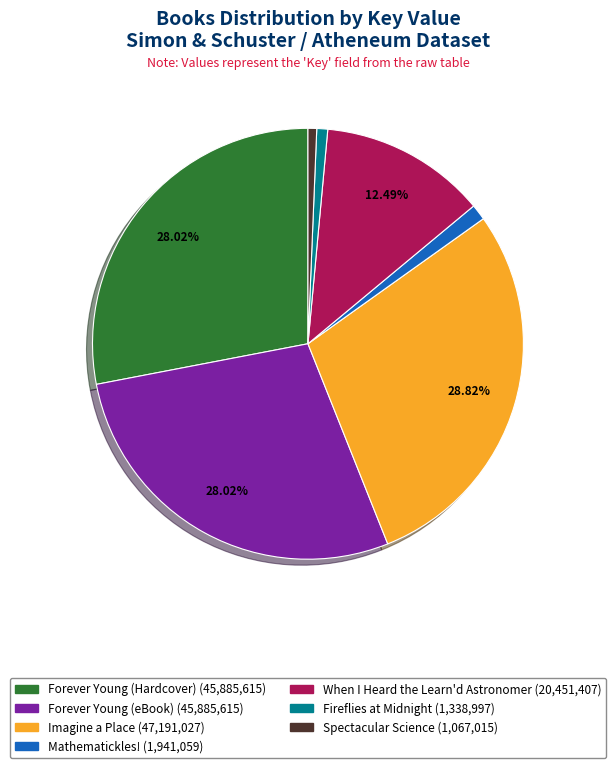

Is there any slice that represents more than half of the pie?

No